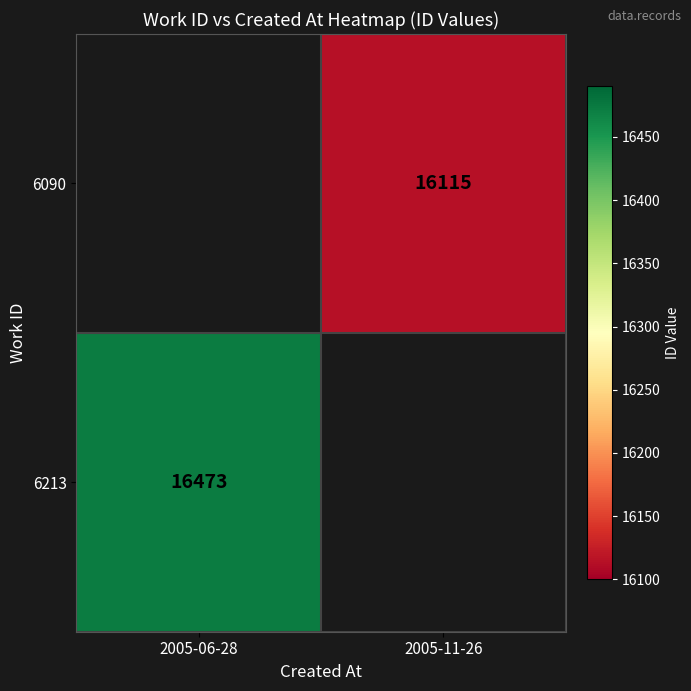

Is it true that 6213 equals 16473 at 2005-06-28?

True